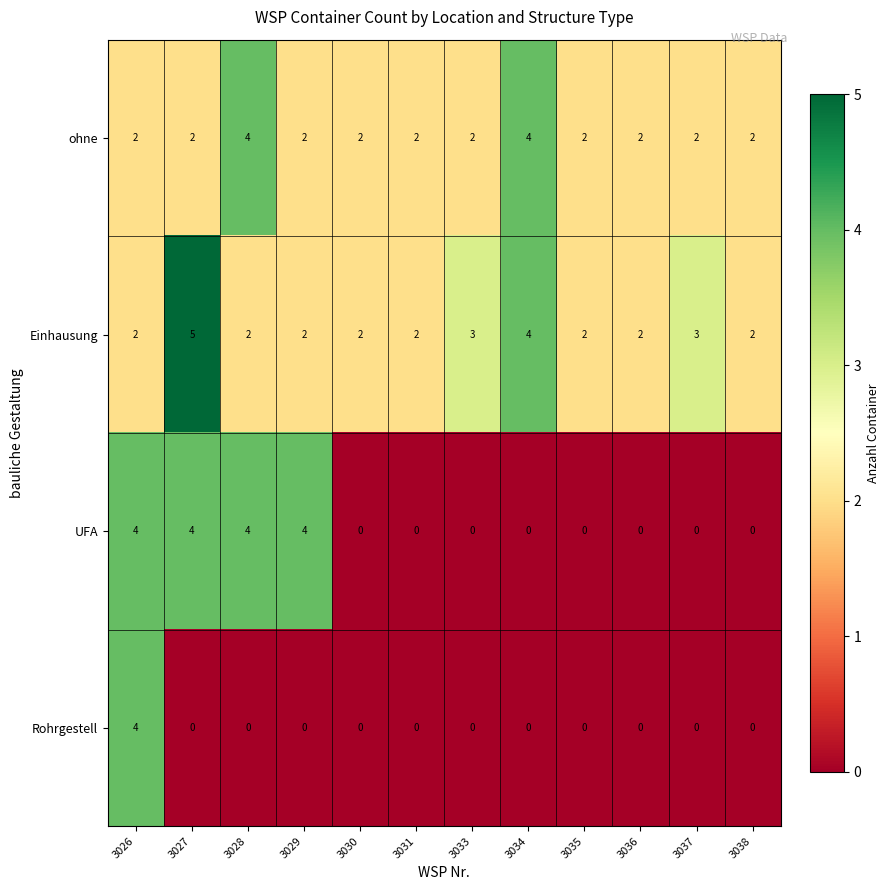

Which series changed the most between 3028 and 3038?

UFA